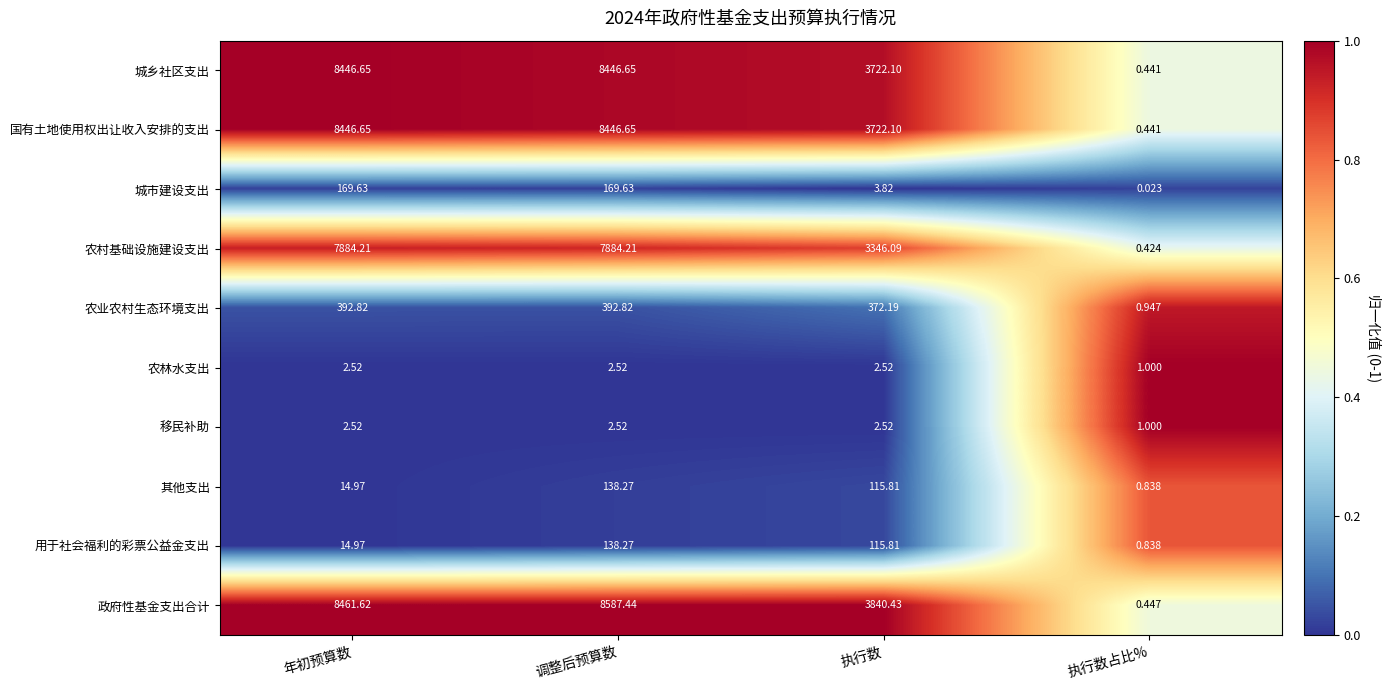

Which label corresponds to the largest value in the chart?

调整后预算数